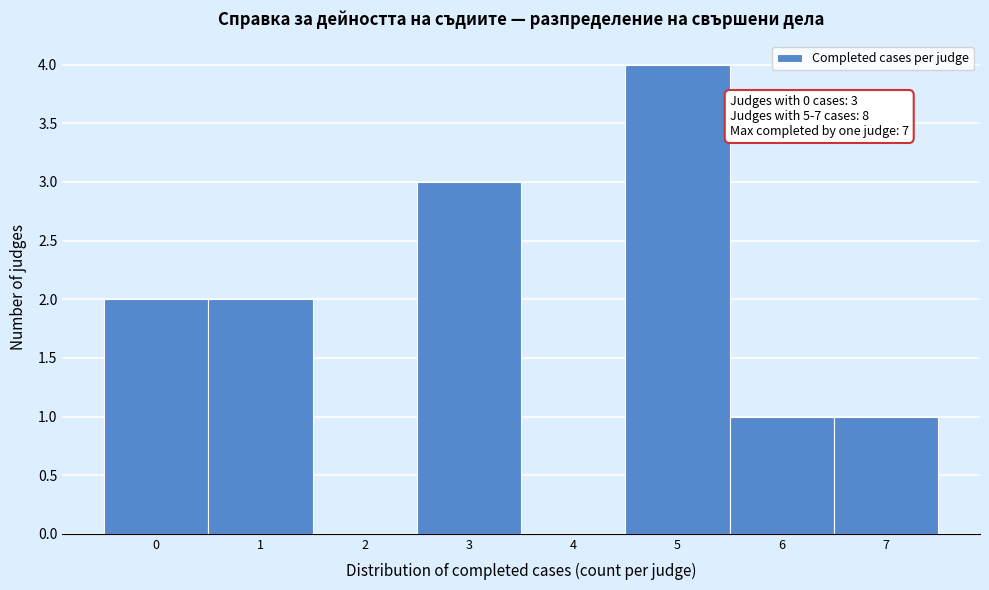

Over which range of the x-axis is the bar tallest?

4.5 to 5.5